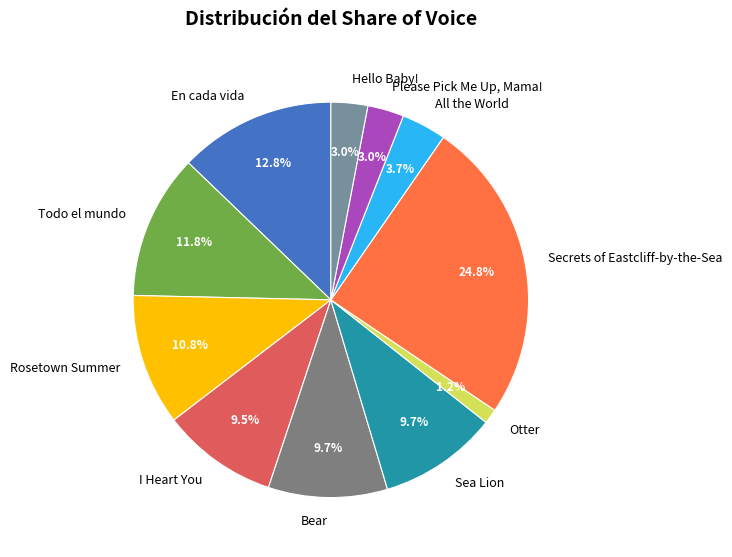

Do Secrets of Eastcliff-by-the-Sea and Otter together represent more than half of the pie?

No